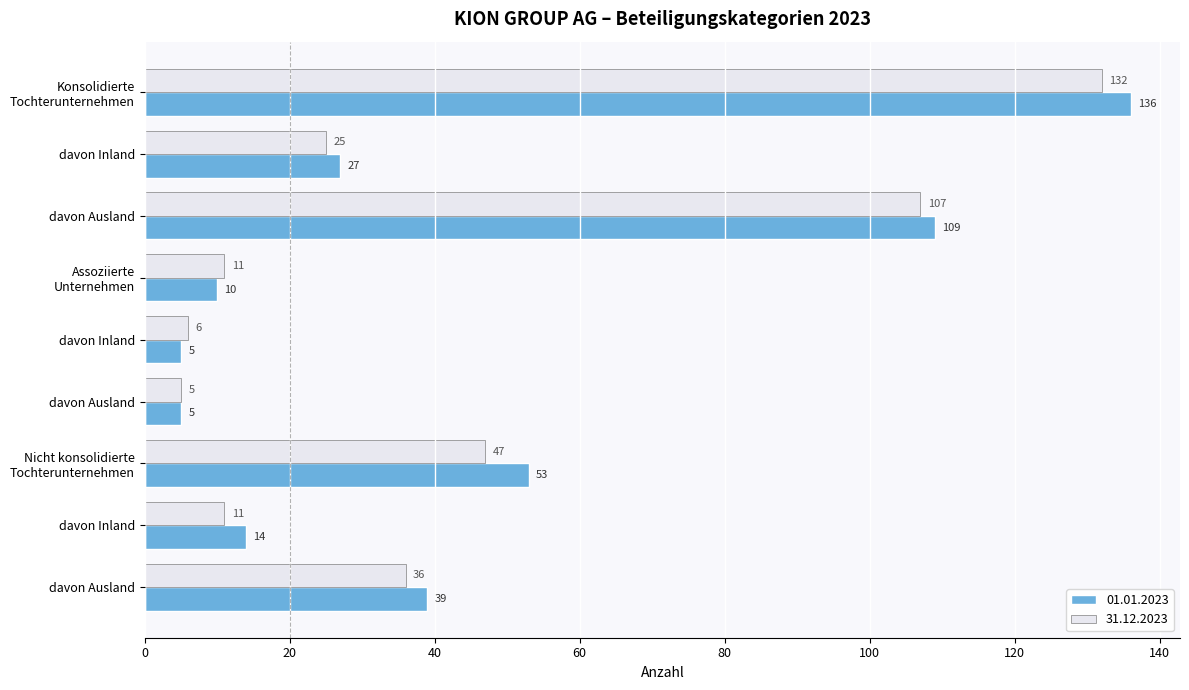

Reading left to right, list all the values displayed in this chart.

01.01.2023: 136	27	109	10	5	5	53	14	39
31.12.2023: 132	25	107	11	6	5	47	11	36